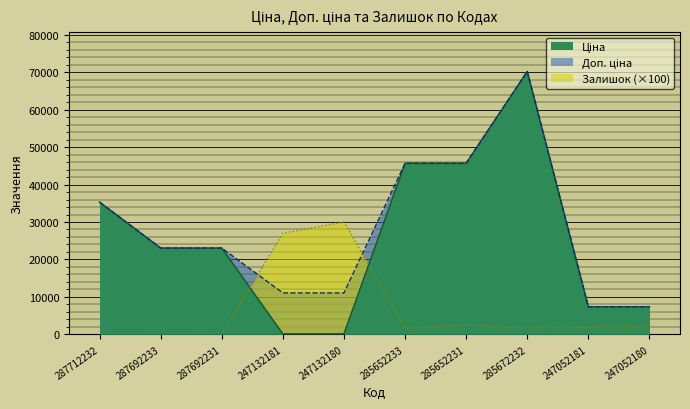

What position from the left is 285652233?

6